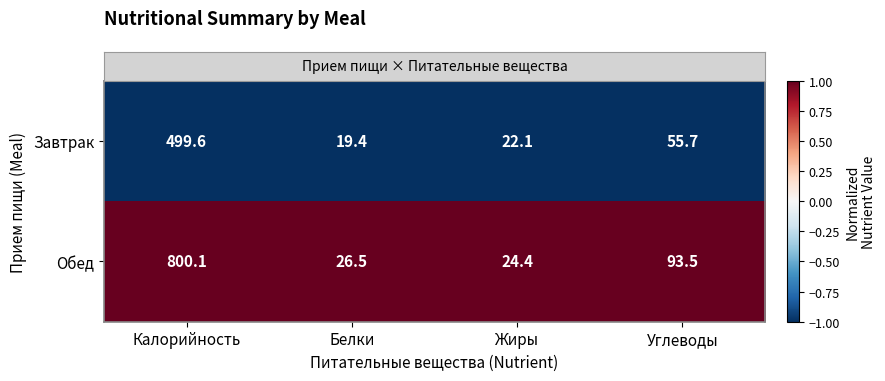

Count the number of categories in the chart.

4